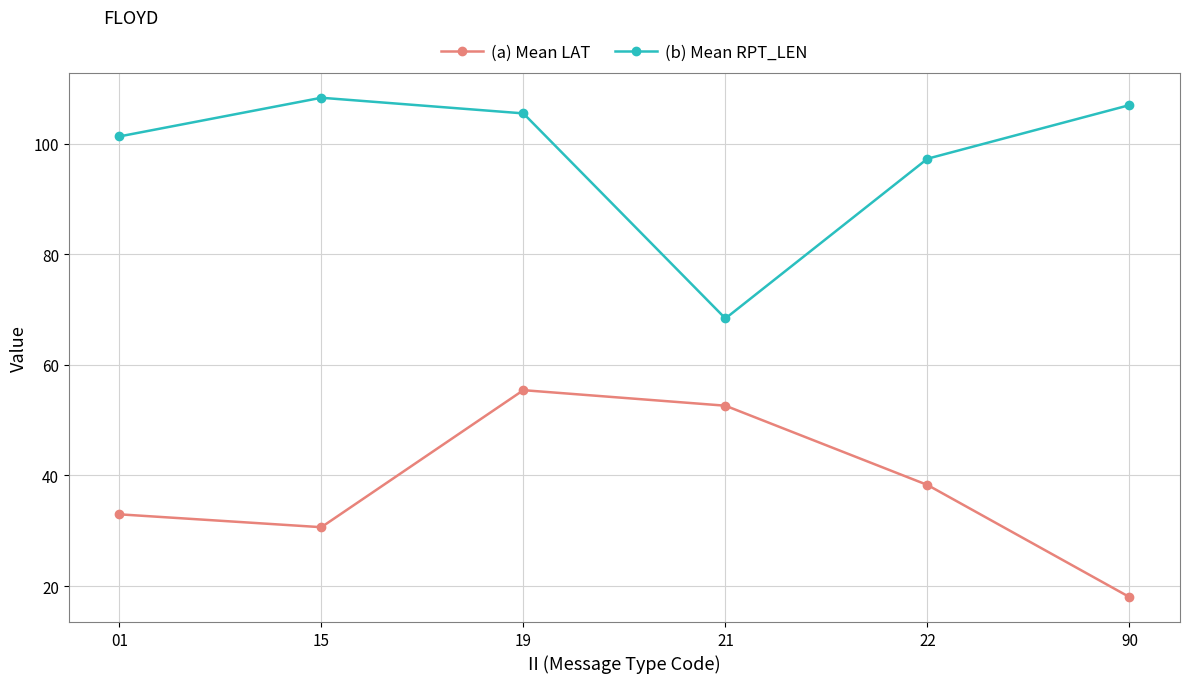

True or false: (a) Mean LAT has more than 1 interior local peaks.

False